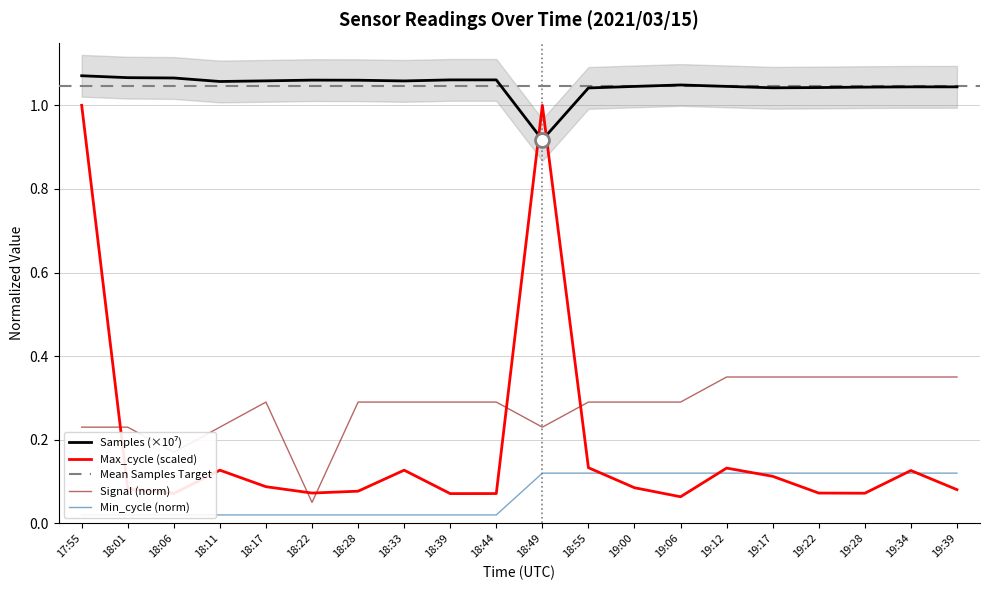

True or false: Signal has more than 0 points higher than both neighbors.

True